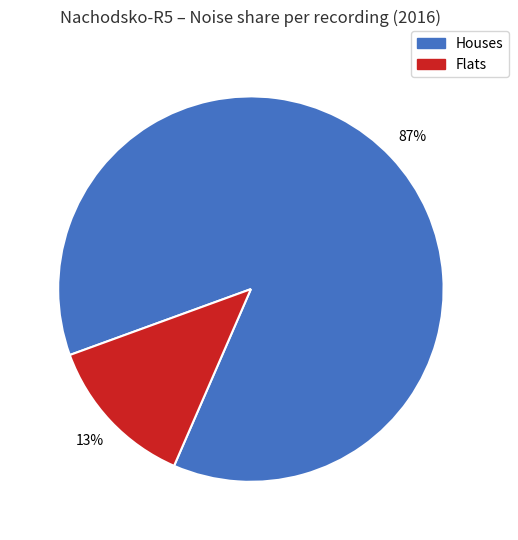

Is there a majority slice in this chart?

Yes